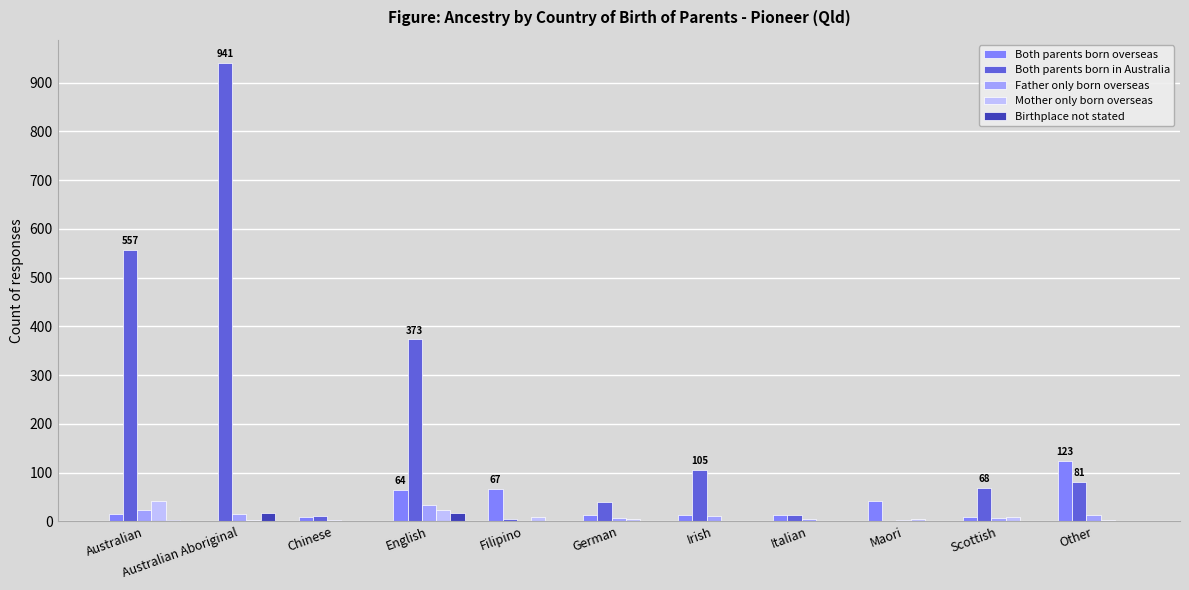

How many series are shown in this chart?

5